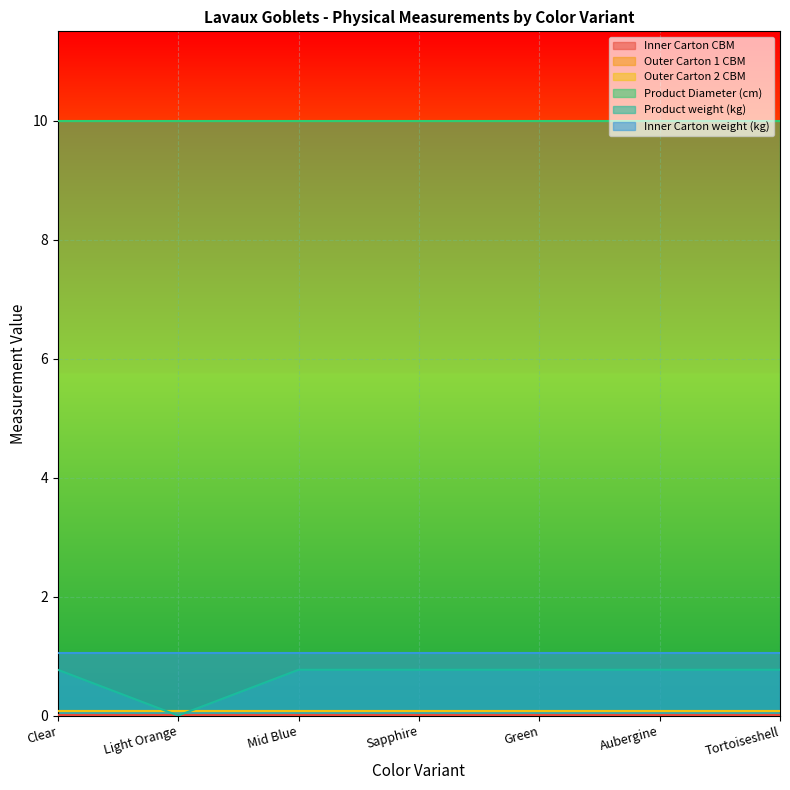

What is the label of the 5th point from the right?

Mid Blue